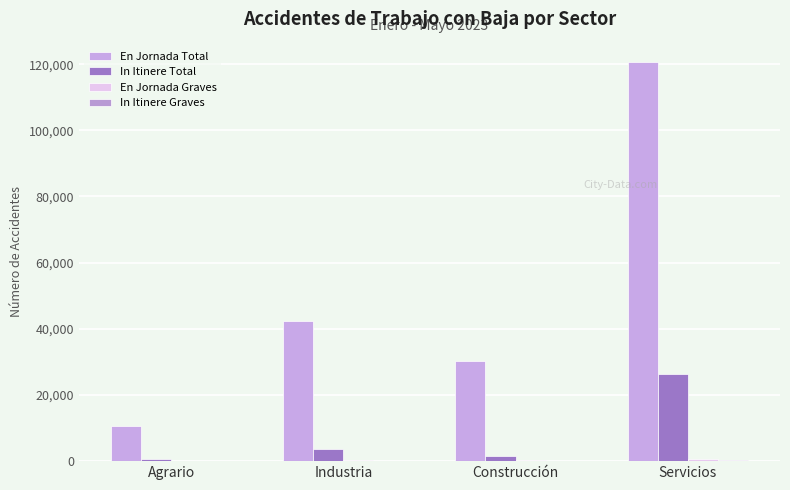

Rank the series by their maximum value, from lowest to highest.

In Itinere Graves, En Jornada Graves, In Itinere Total, En Jornada Total